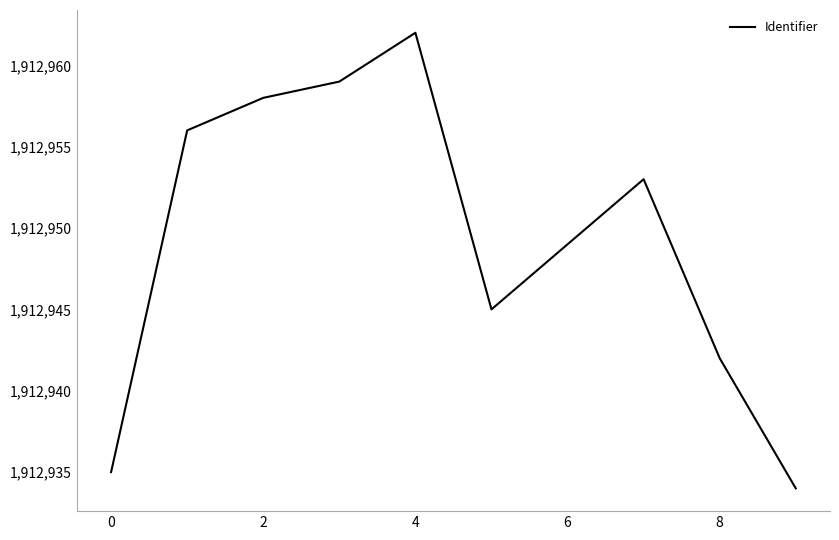

What is the minimum value shown in the chart?

1912934